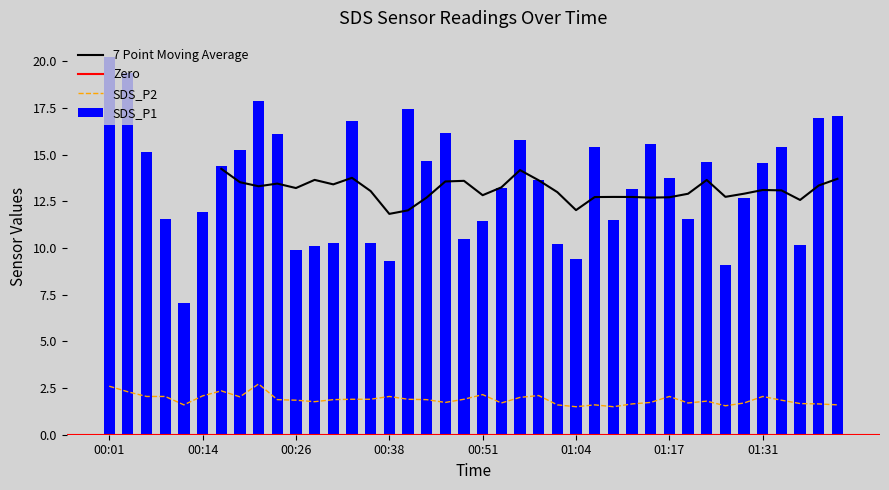

Which label corresponds to the smallest value in the chart?

01:04